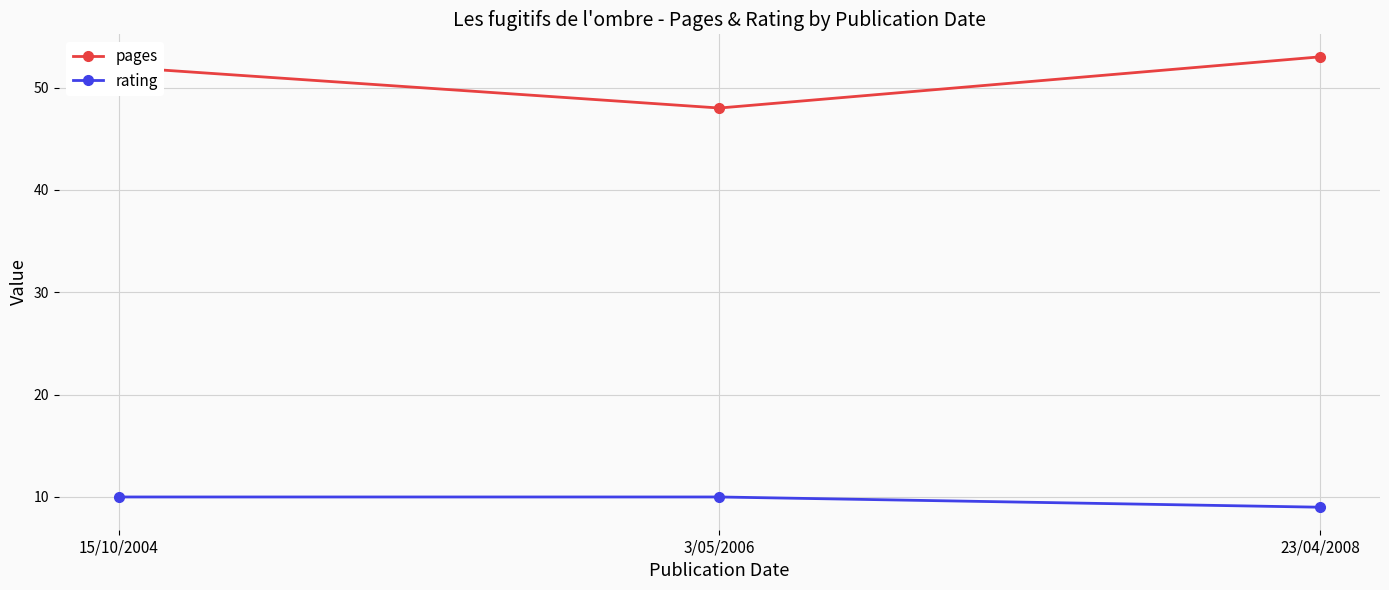

The pages series shows 53 at 23/04/2008. True or false?

True